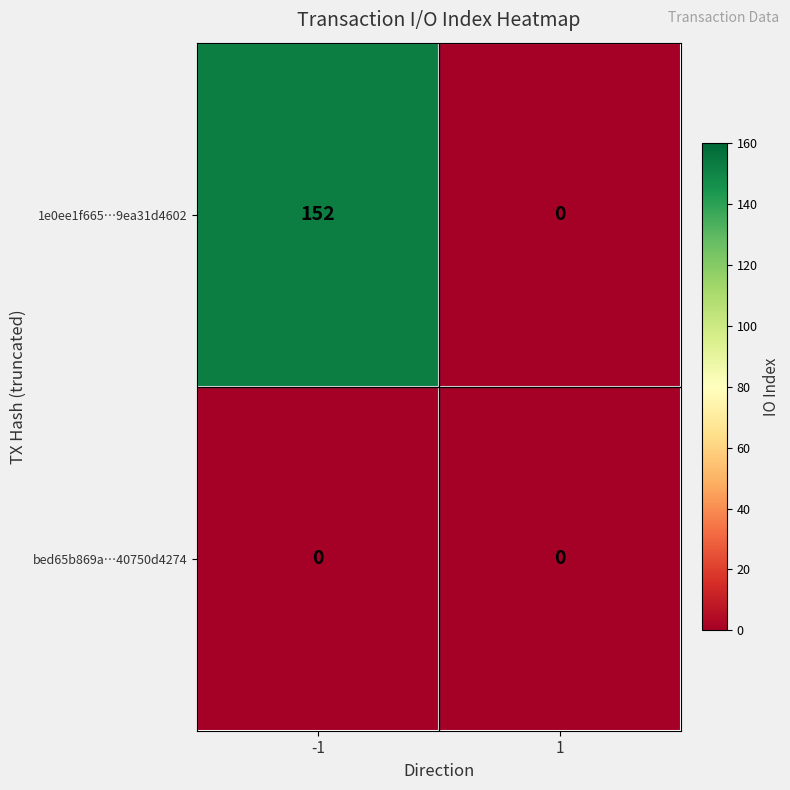

Reading right to left, list all the values displayed in this chart.

1e0ee1f665…9ea31d4602: 1=0	-1=152
bed65b869a…40750d4274: 1=0	-1=0